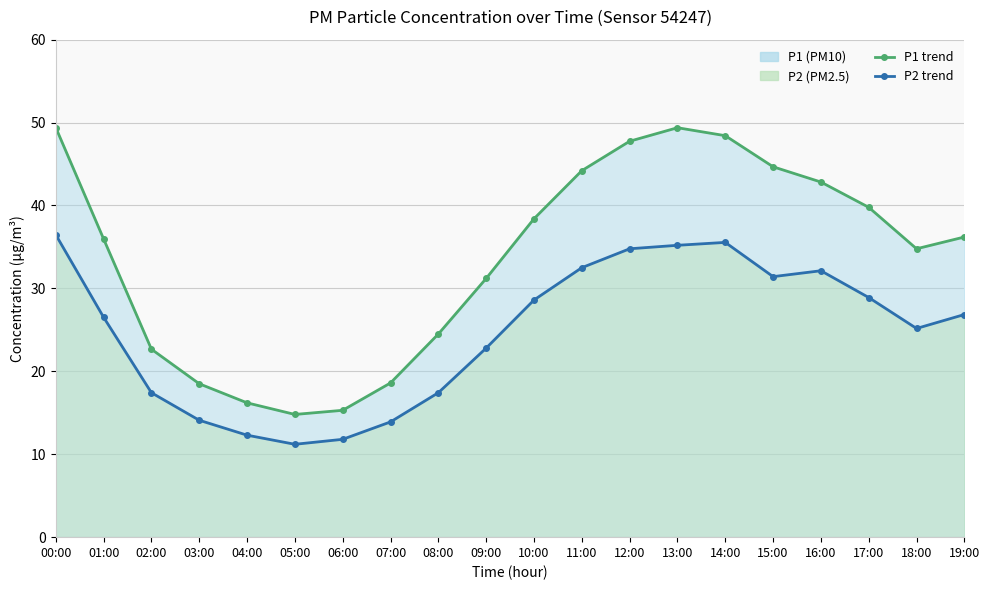

How many distinct data groups are displayed?

2